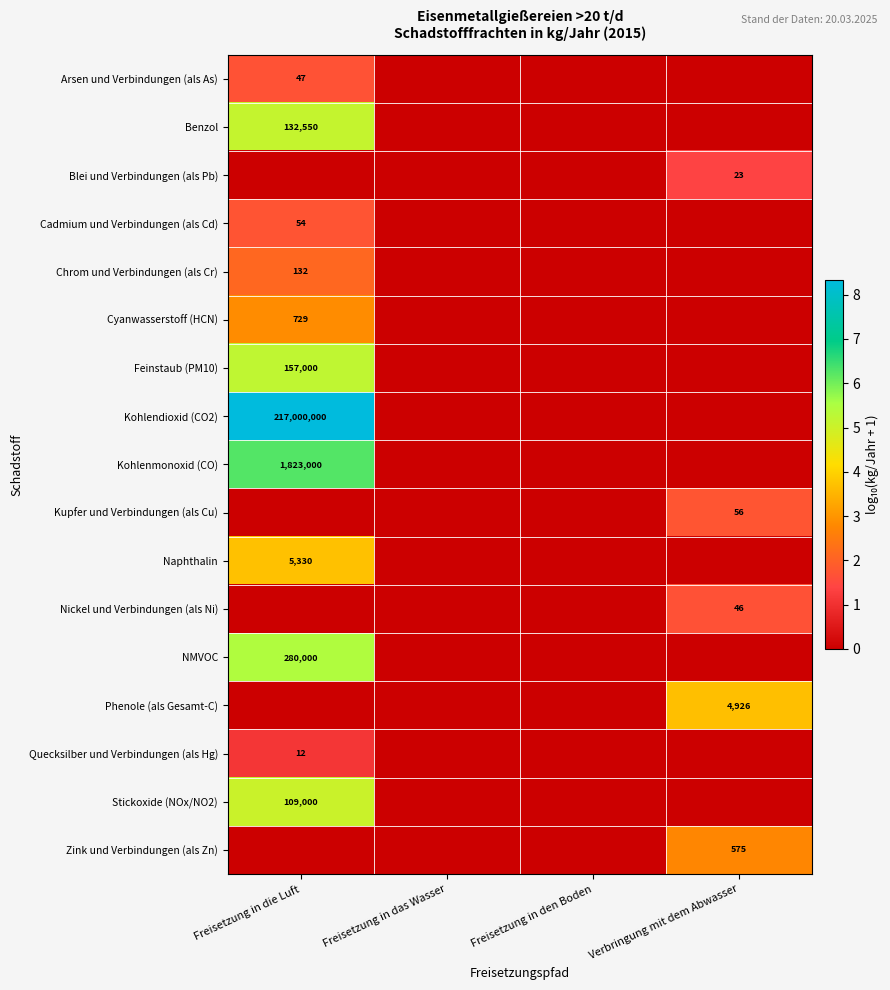

The value of Phenole (als Gesamt-C) at Verbringung mit dem Abwasser is 4926. True or false?

True